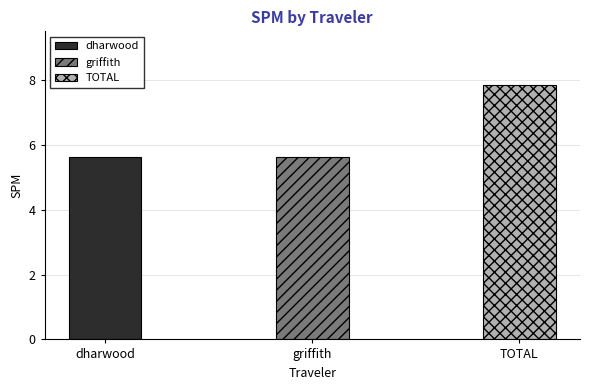

Which label corresponds to the largest value in the chart?

TOTAL